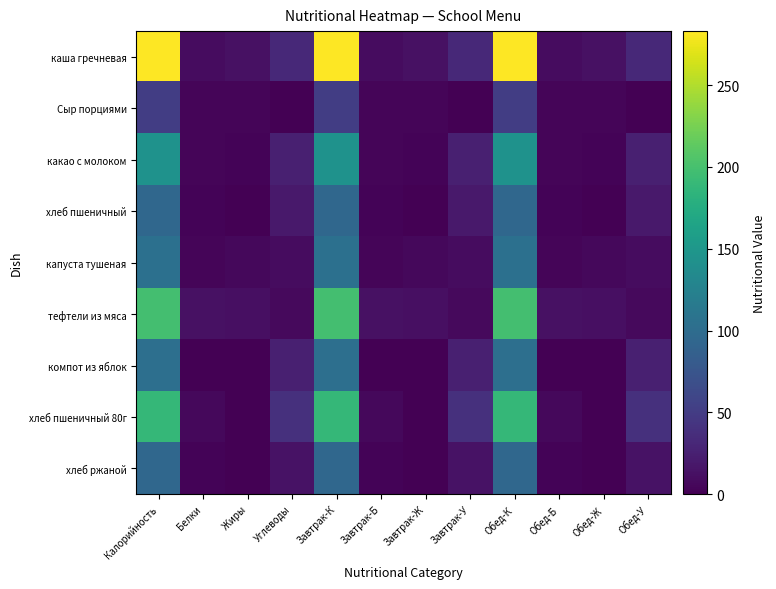

At which category is the sum across all series the highest?

Калорийность